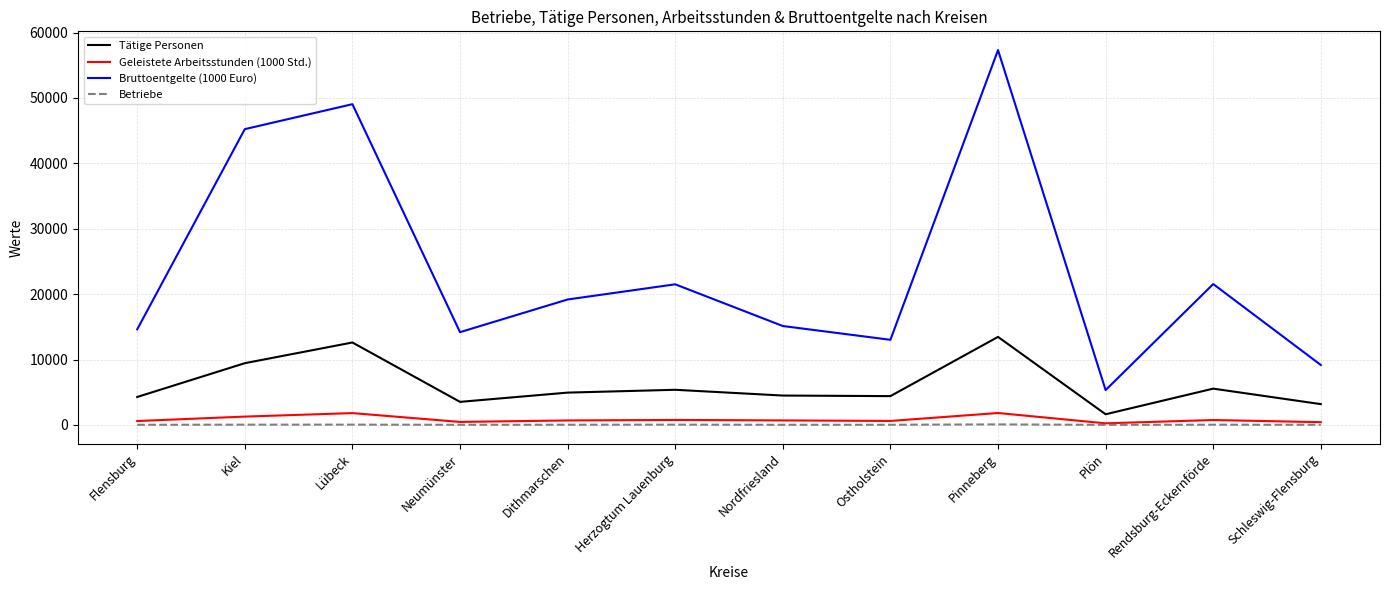

Which series has the widest spread of values?

Bruttoentgelte (1000 Euro)